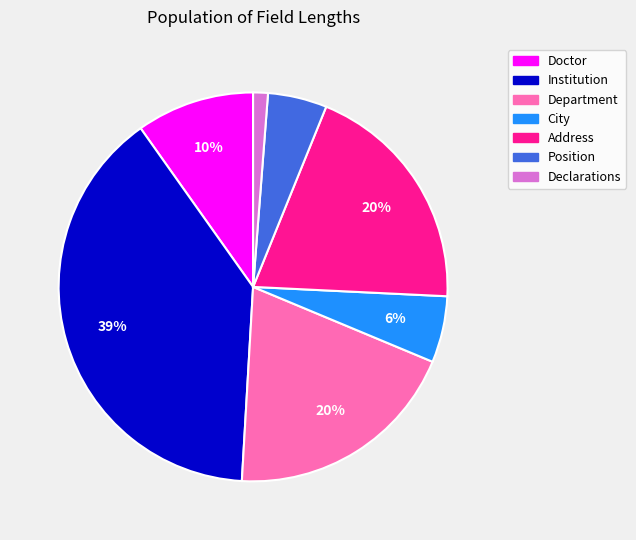

To the nearest percent, what is the average slice percentage?

14%